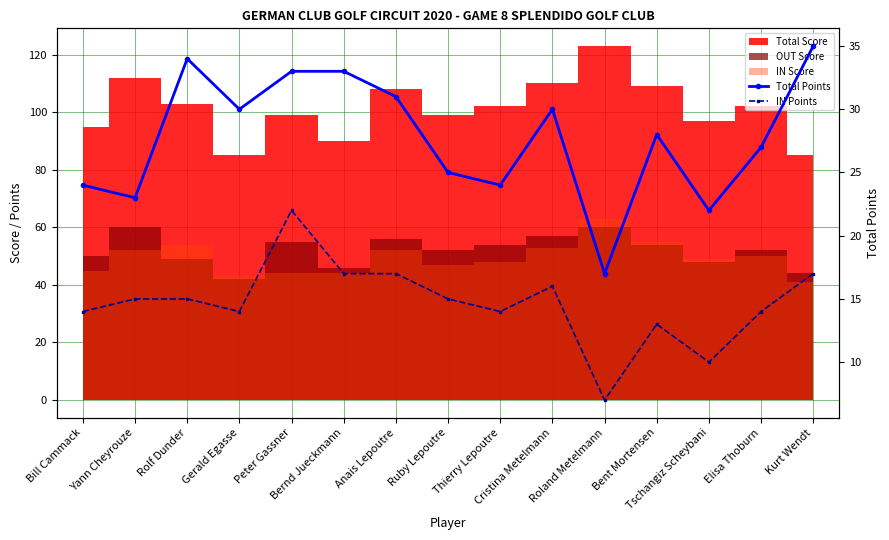

What is the label of the 8th point from the right?

Ruby Lepoutre